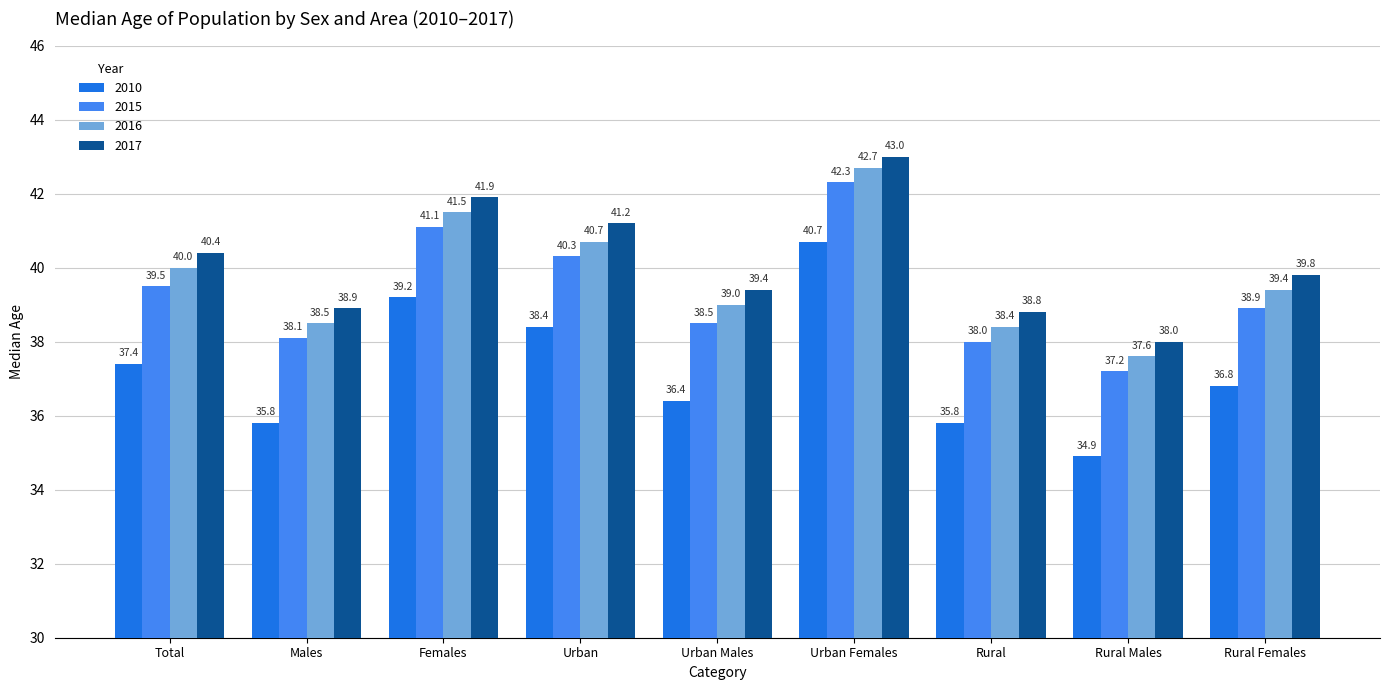

How many data points does each series have?

9